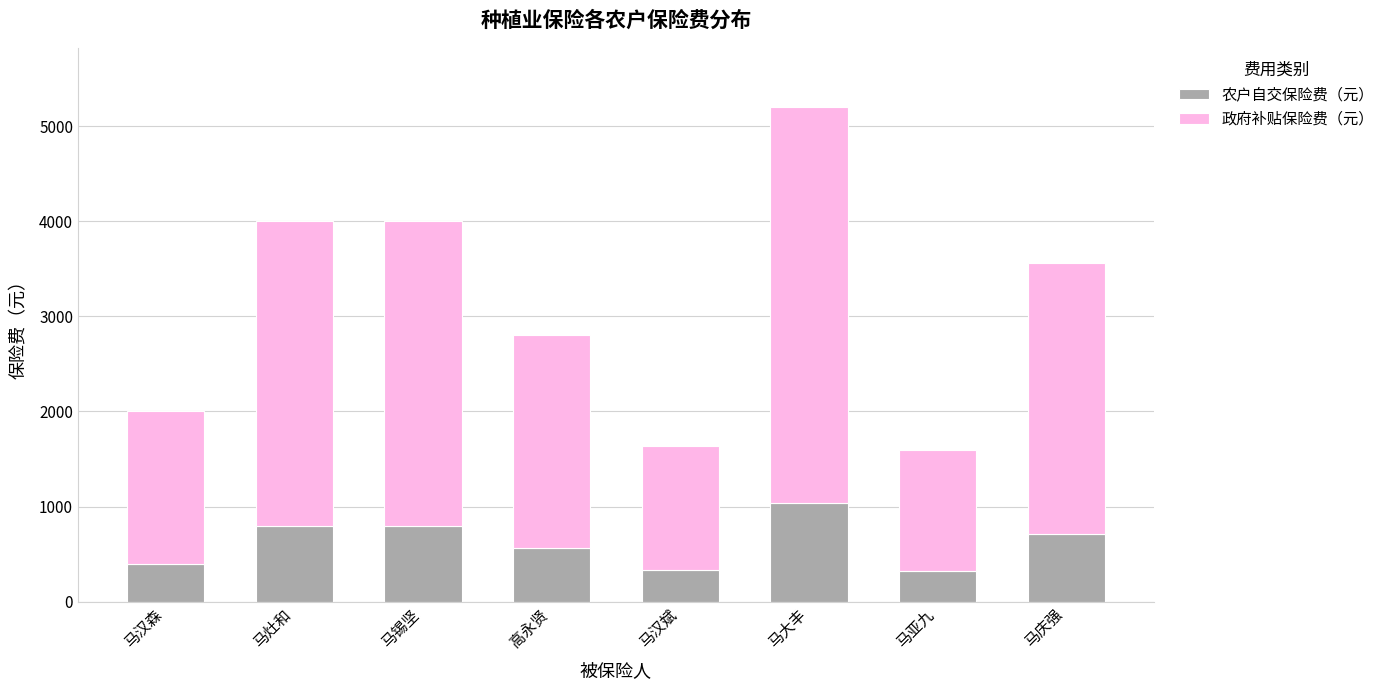

What is the difference between the 农户自交保险费（元） values at 马大丰 and 马庆强?

328